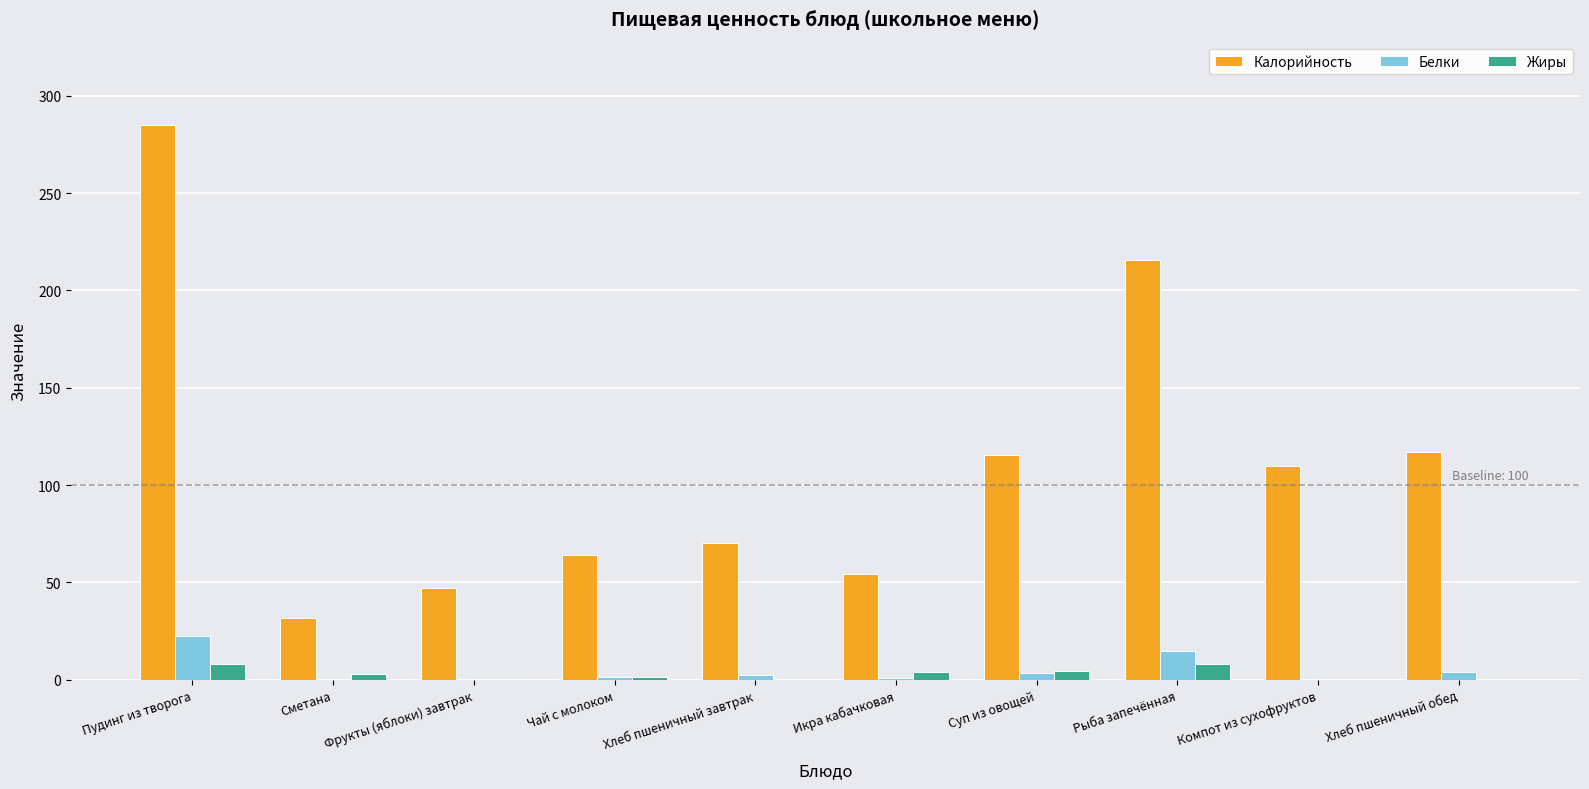

What is the highest value of the Жиры series?

8.2